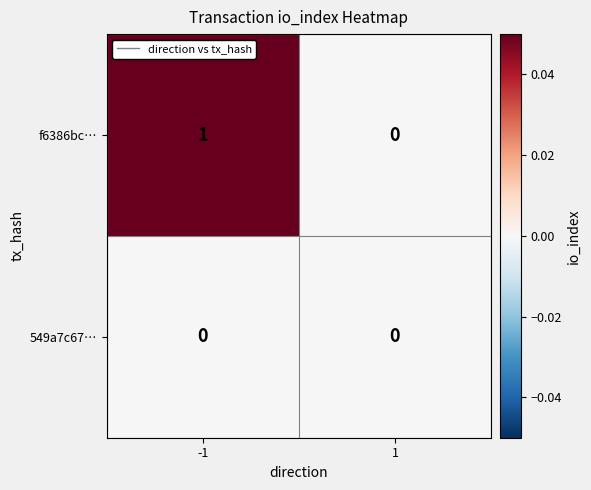

Count the number of data series in this chart.

2